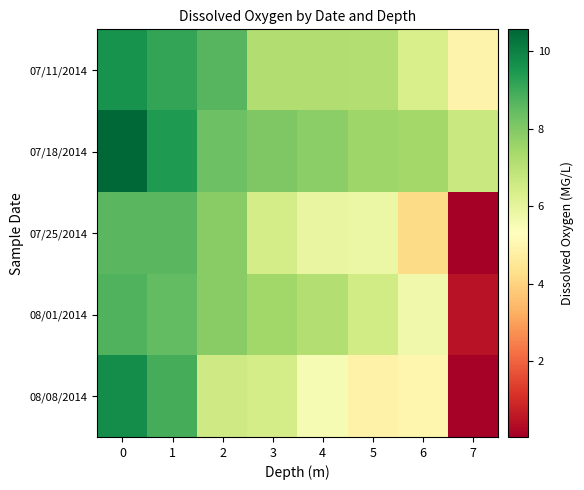

Reading right to left, extract all data points from this chart.

07/11/2014: 7=4.9	6=6.3	5=7.1	4=7.2	3=7.2	2=8.7	1=9.2	0=9.6
07/18/2014: 7=6.7	6=7.4	5=7.5	4=7.8	3=8.0	2=8.3	1=9.4	0=10.6
07/25/2014: 7=0.0	6=4.2	5=5.8	4=5.9	3=6.4	2=7.9	1=8.6	0=8.6
08/01/2014: 7=0.5	6=5.7	5=6.5	4=7.1	3=7.5	2=7.9	1=8.5	0=8.7
08/08/2014: 7=0.1	6=5.0	5=4.9	4=5.5	3=6.4	2=6.5	1=8.9	0=9.7